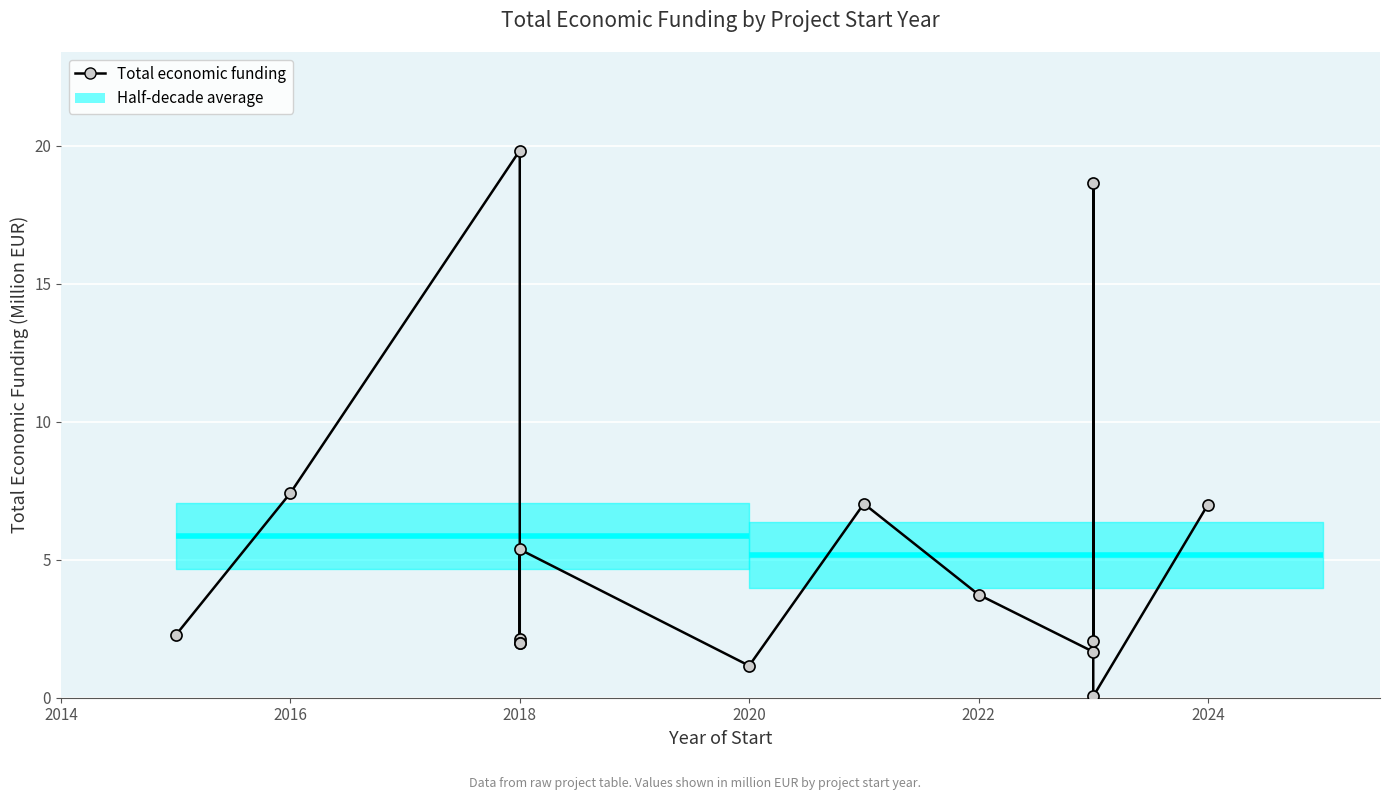

Is this an area chart (filled region under the line)?

No